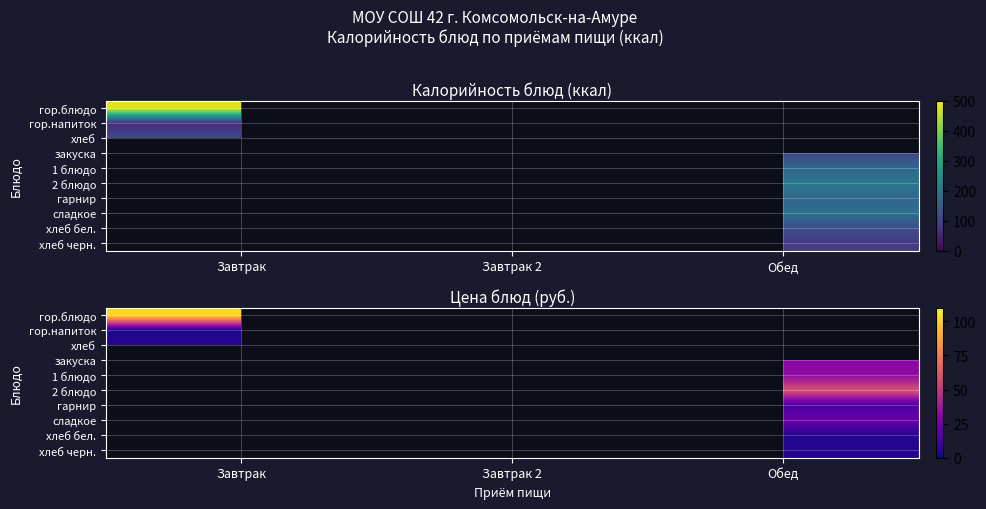

At how many categories does at least one series exceed 95?

1